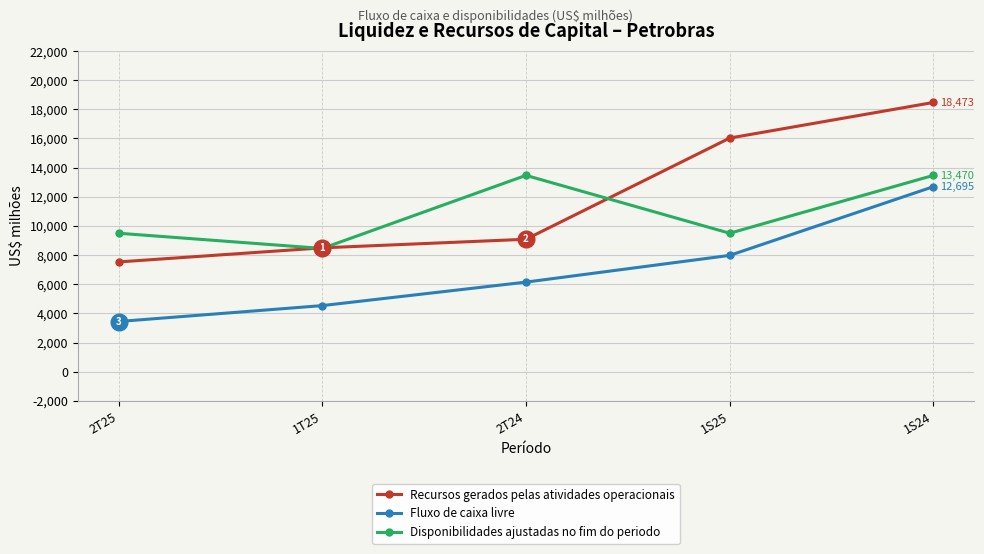

Rank the series by their average value, from highest to lowest.

Recursos gerados pelas atividades operacionais, Disponibilidades ajustadas no fim do periodo, Fluxo de caixa livre